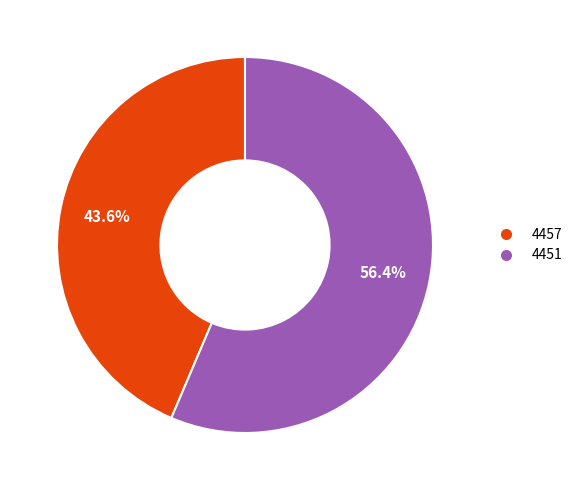

Rank the categories by value from highest to lowest.

4451, 4457